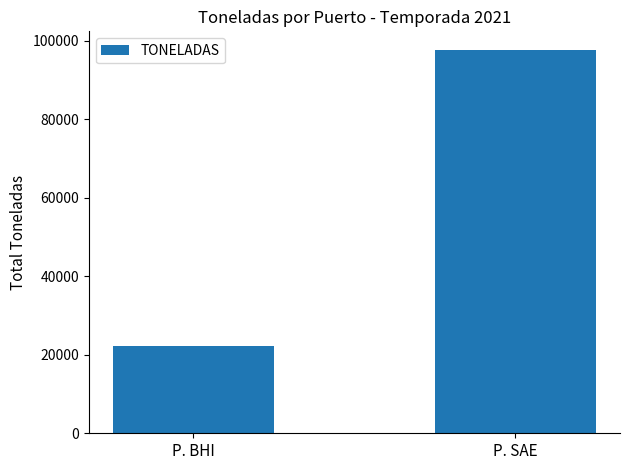

Which category has the highest value across all series?

P. SAE